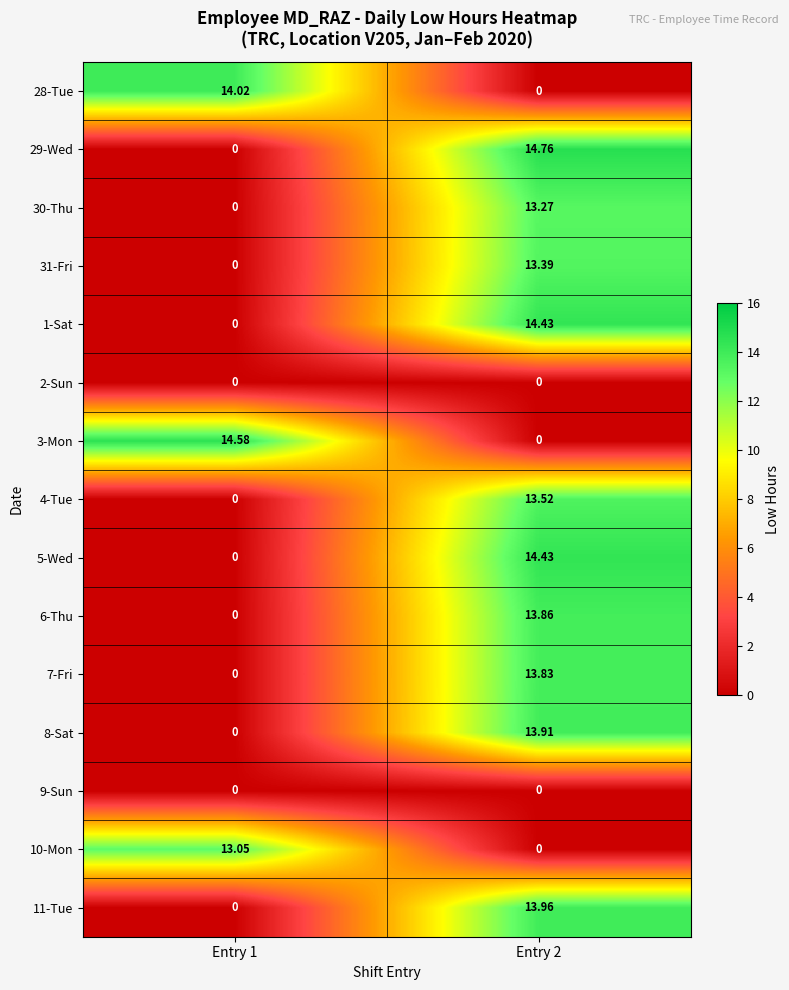

Is the value of 9-Sun at Entry 2 greater than the value of 4-Tue at Entry 2?

No